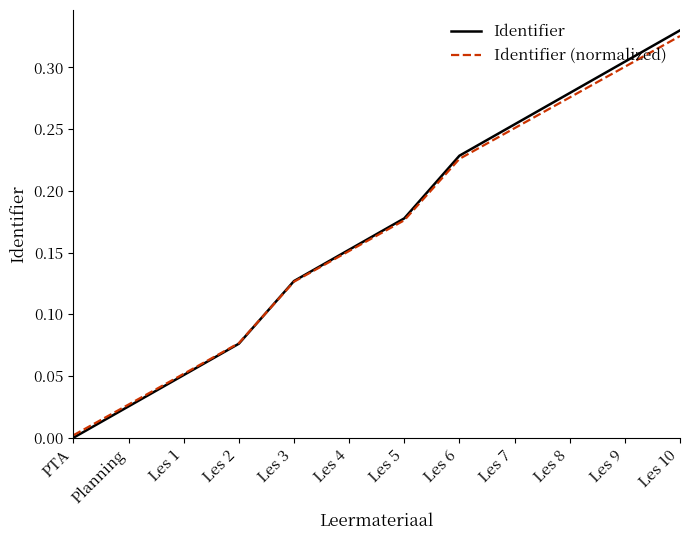

Where is Identifier nearest to the value 0?

PTA